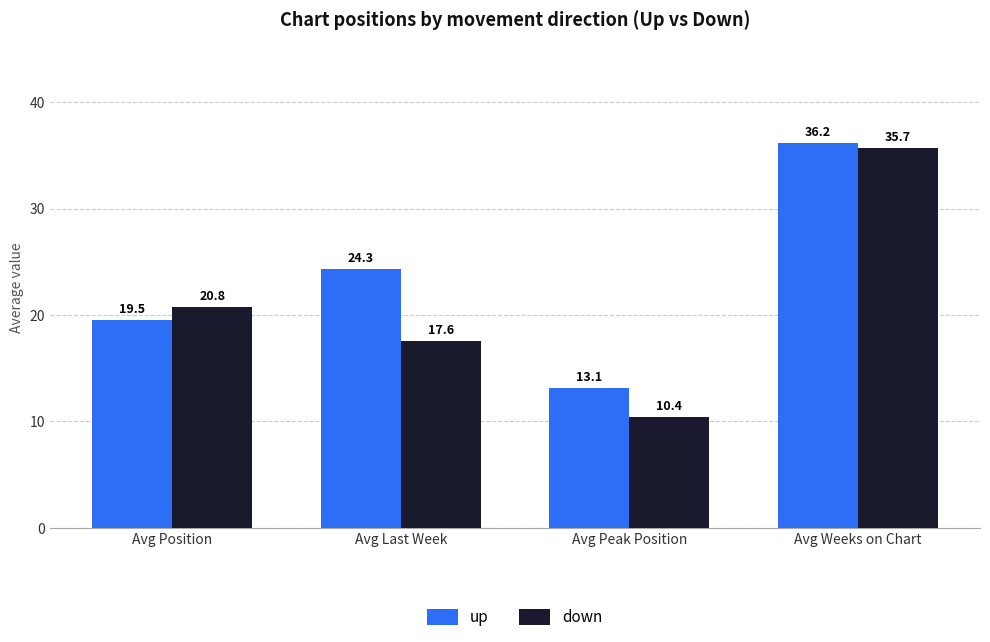

Between Avg Peak Position and Avg Weeks on Chart, which series saw the biggest shift?

down